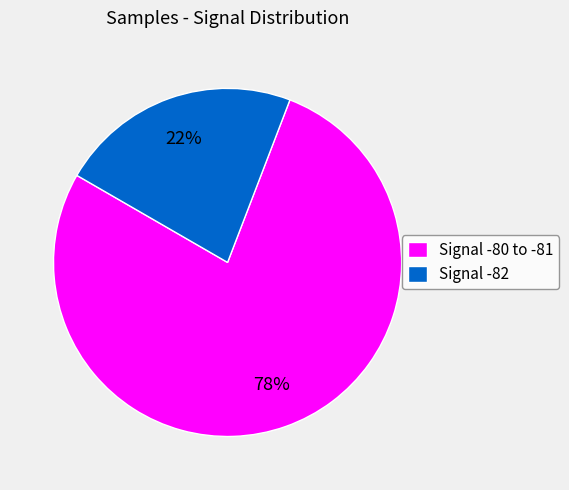

Does Signal -82 represent more than half of the total?

No